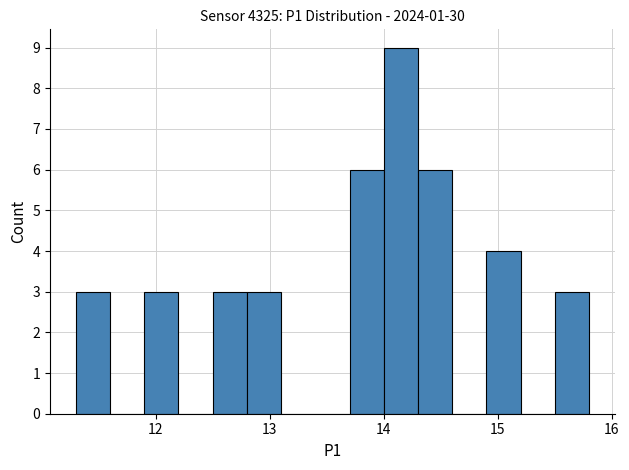

Read against the x-axis, roughly where is the centre of the tallest bar?

14.2